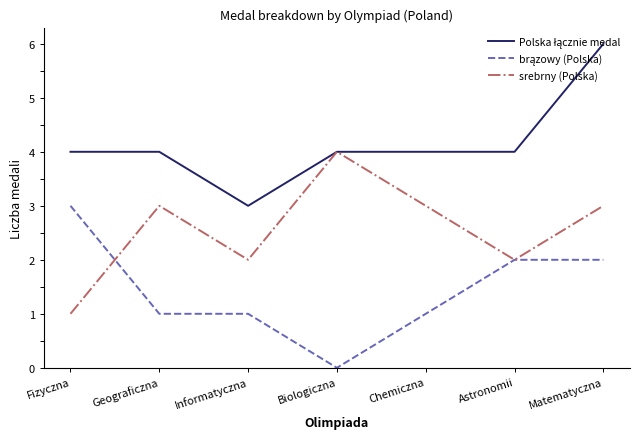

At how many categories does at least one series exceed 1?

7